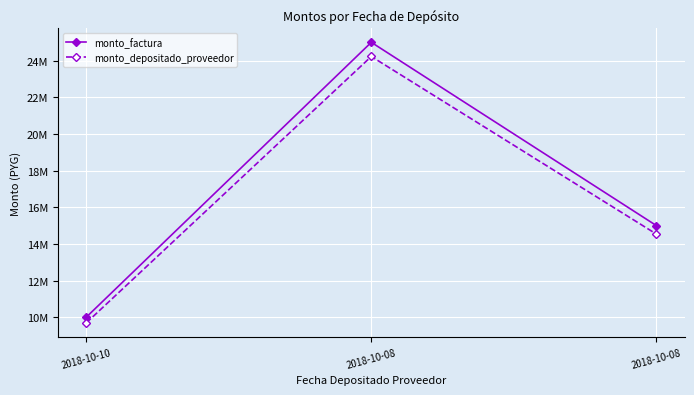

What is the sum of the monto_factura values at 2018-10-08 and 2018-10-08?

40000000